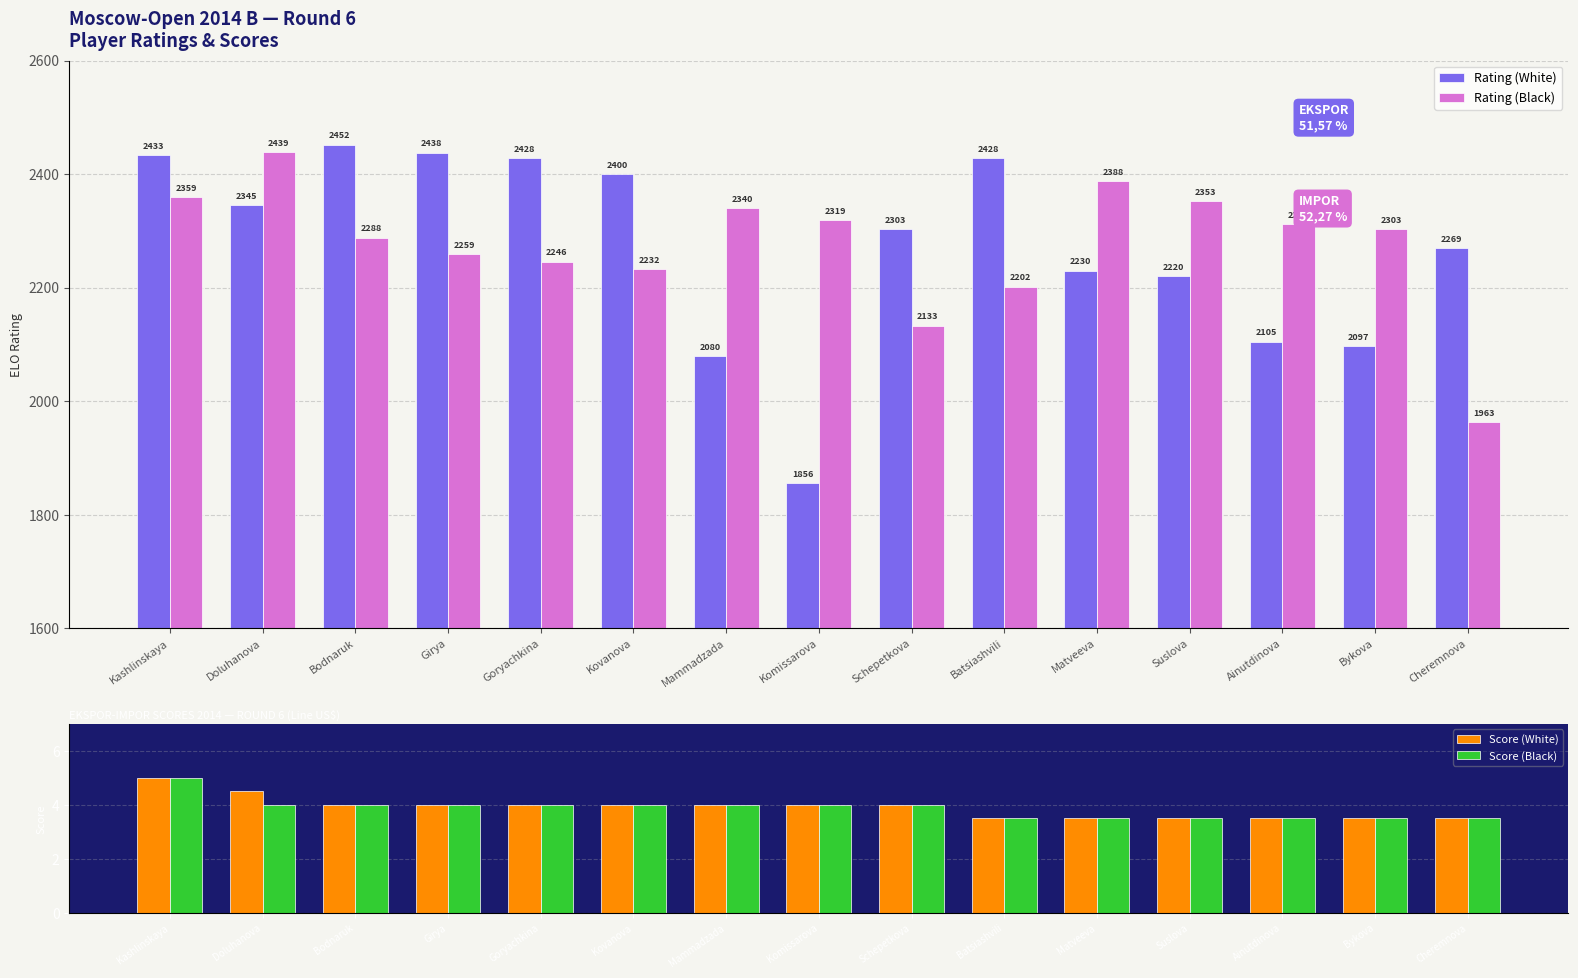

Reading left to right, extract all data points from this chart.

Rating (White): 2433.0	2345.0	2452.0	2438.0	2428.0	2400.0	2080.0	1856.0	2303.0	2428.0	2230.0	2220.0	2105.0	2097.0	2269.0
Rating (Black): 2359.0	2439.0	2288.0	2259.0	2246.0	2232.0	2340.0	2319.0	2133.0	2202.0	2388.0	2353.0	2312.0	2303.0	1963.0
Score (White): 5.0	4.5	4.0	4.0	4.0	4.0	4.0	4.0	4.0	3.5	3.5	3.5	3.5	3.5	3.5
Score (Black): 5.0	4.0	4.0	4.0	4.0	4.0	4.0	4.0	4.0	3.5	3.5	3.5	3.5	3.5	3.5